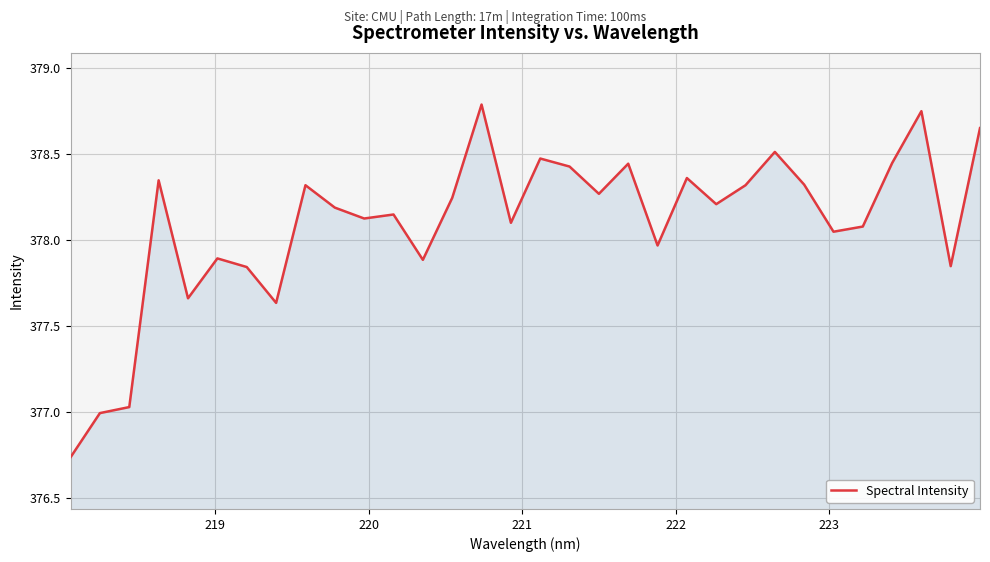

What is the greatest value displayed?

378.8